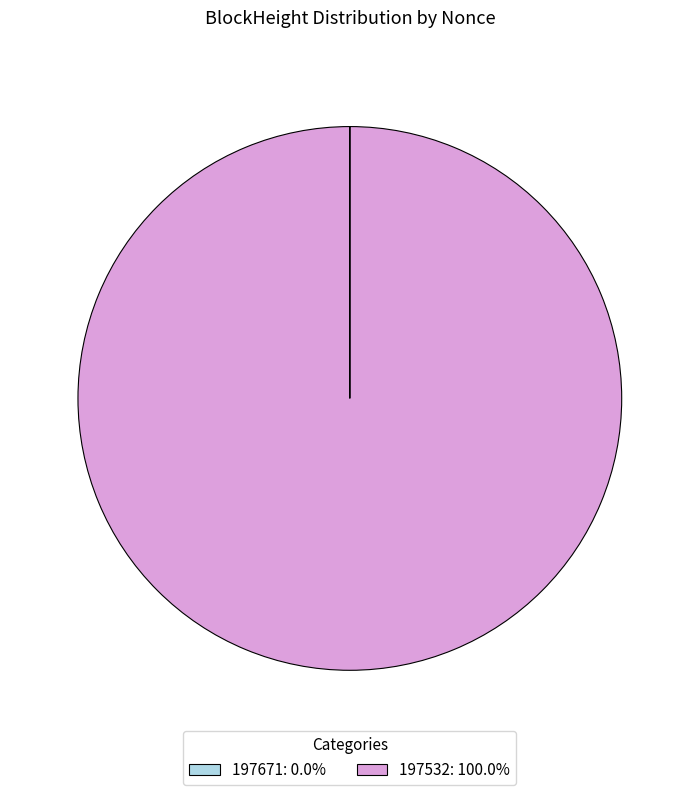

Does 197532: 100.0% represent more than half of the total?

Yes